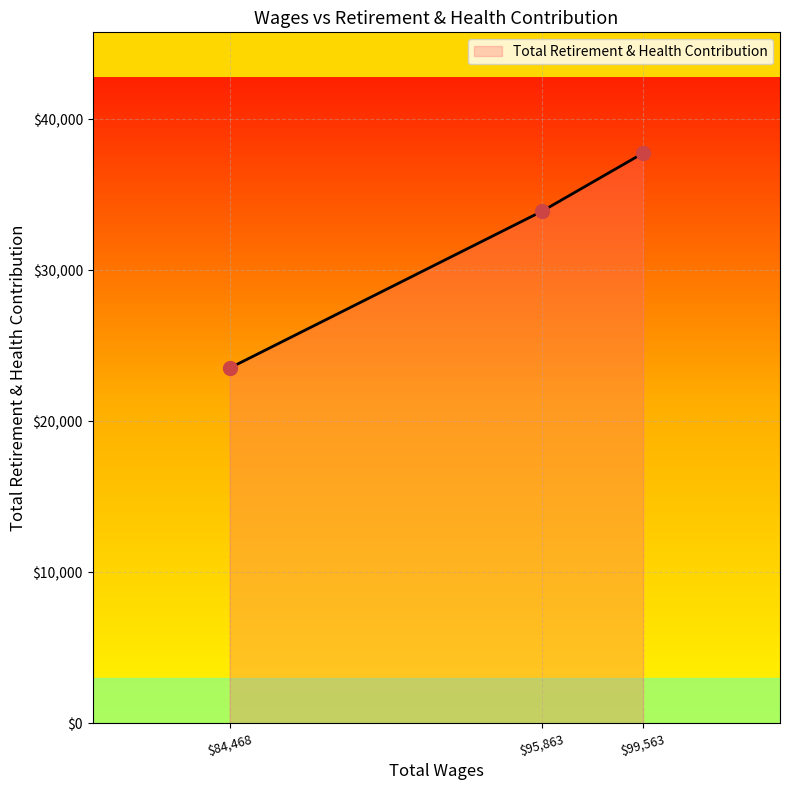

The value at $99,563 is 37746. True or false?

True